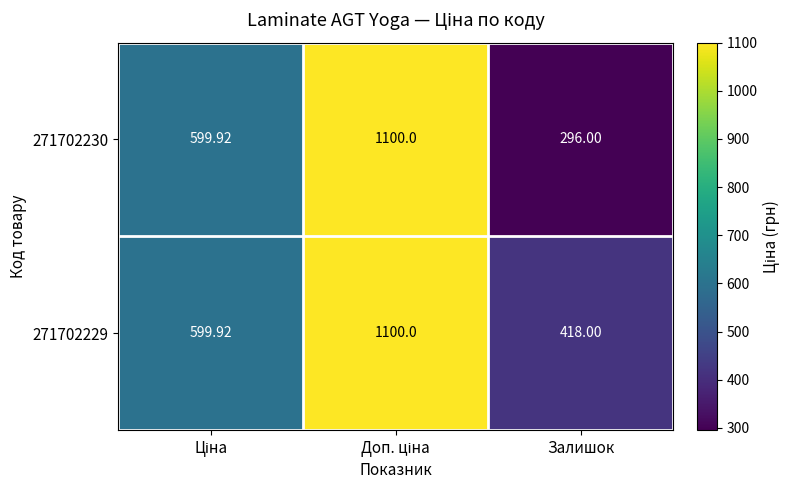

Which category has the lowest value across all series?

Залишок